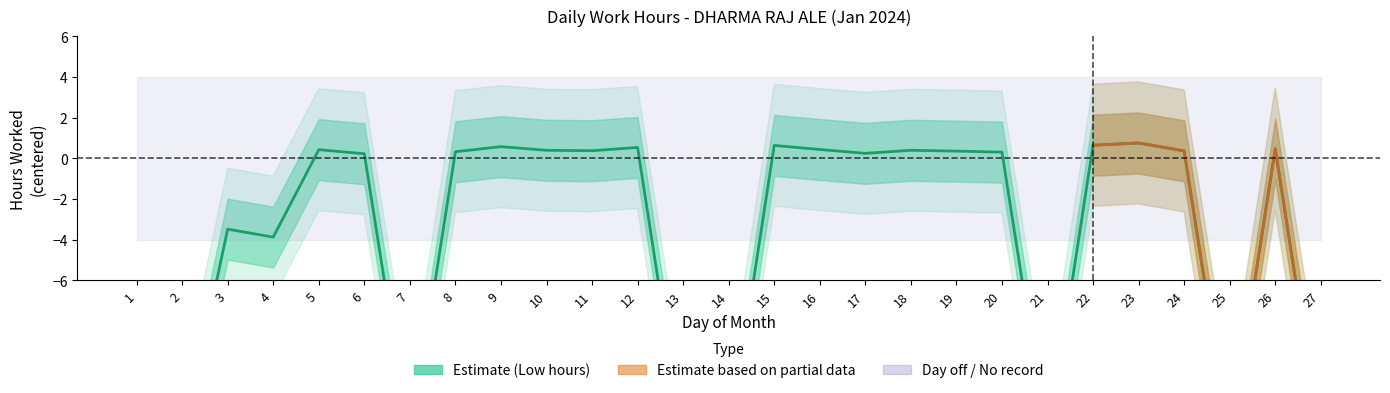

Reading left to right, extract all data points from this chart.

-14.0	-14.0	-3.5	-3.9	0.4	0.2	-14.0	0.3	0.6	0.4	0.4	0.5	-14.0	-14.0	0.6	0.4	0.2	0.4	0.3	0.3	-14.0	0.6	0.8	0.4	-14.0	0.5	-14.0